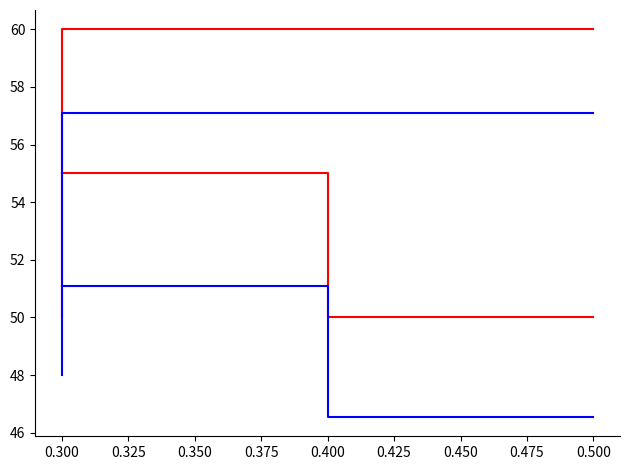

How many values in the Roundness_2 series are below 51?

5